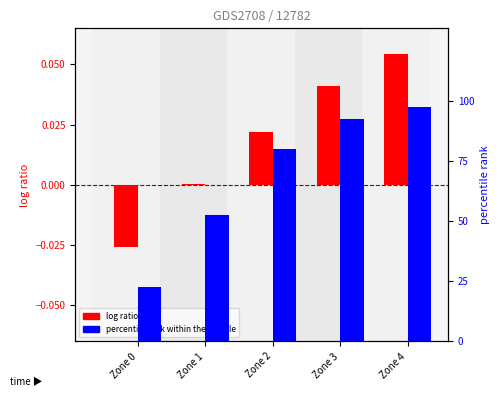

Rank the categories by percentile rank within the sample value from highest to lowest.

Zone 4, Zone 3, Zone 2, Zone 1, Zone 0